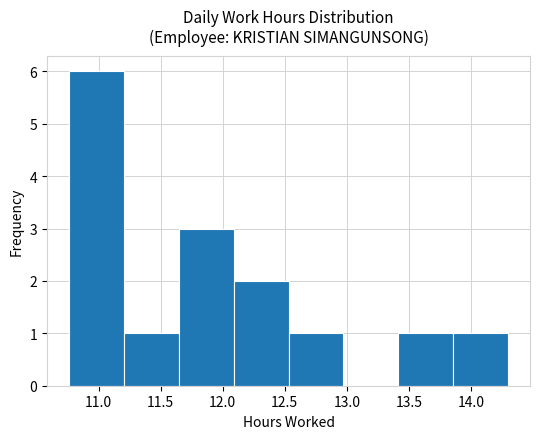

What is the height of the bar covering 11.20 to 11.65 on the x-axis? Neither the bar edges nor the heights are printed on the chart, so give them approximately, as read against the axes.

1